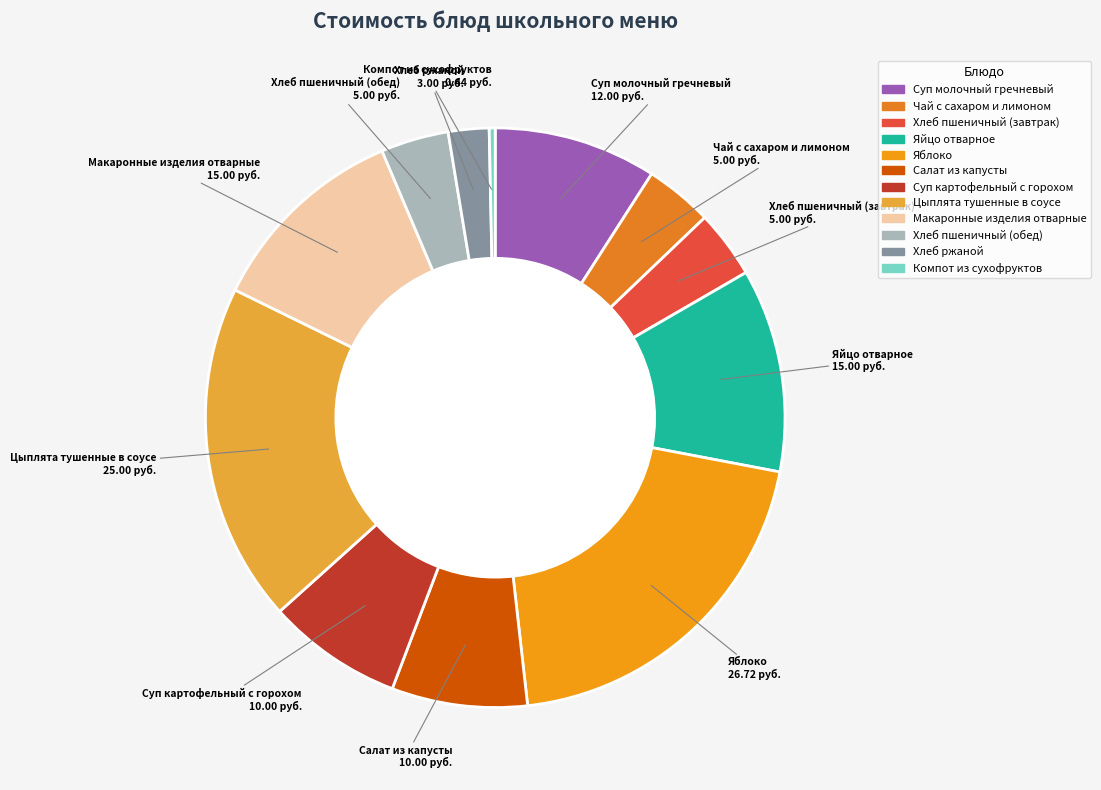

Combined, do Салат из капусты and Цыплята тушенные в соусе account for over 50%?

No